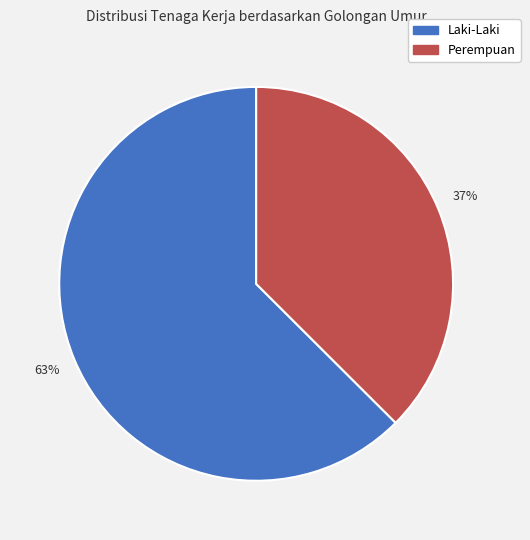

To the nearest percent, what is the average slice percentage?

50%